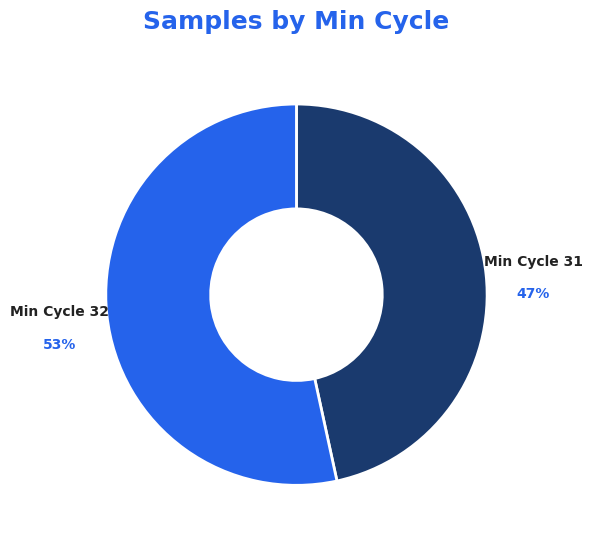

Does any single category account for the majority?

Yes